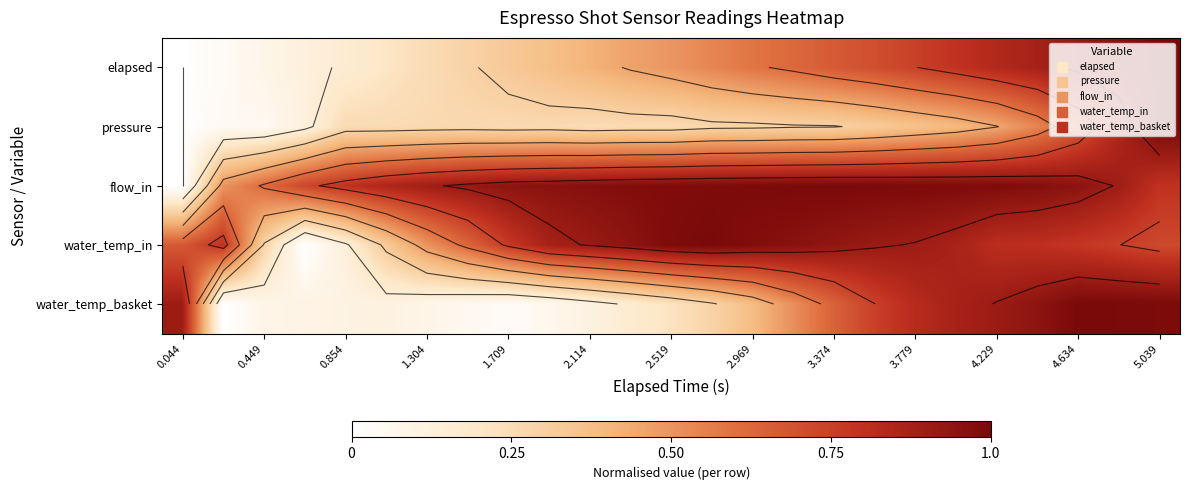

What is the maximum value shown in the chart?

1.0